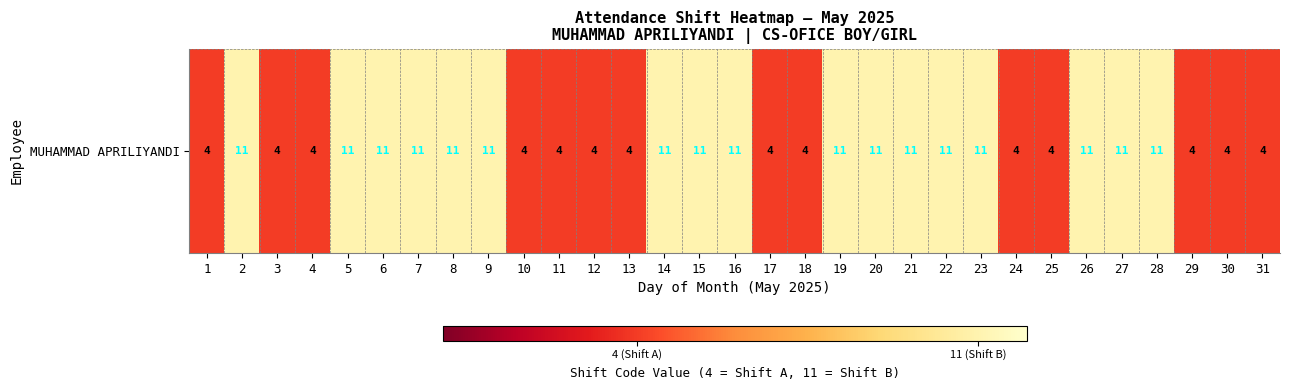

What is the maximum value shown in the chart?

11